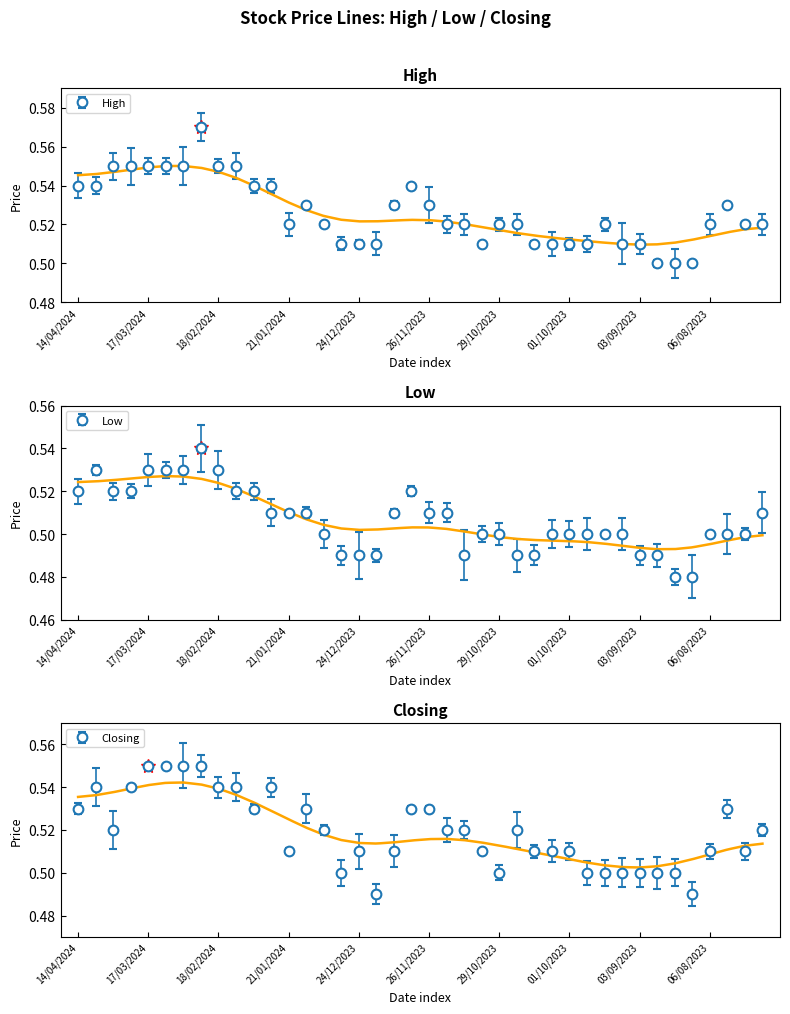

True or false: Low has a value of 0.8 at 11/02/2024.

False